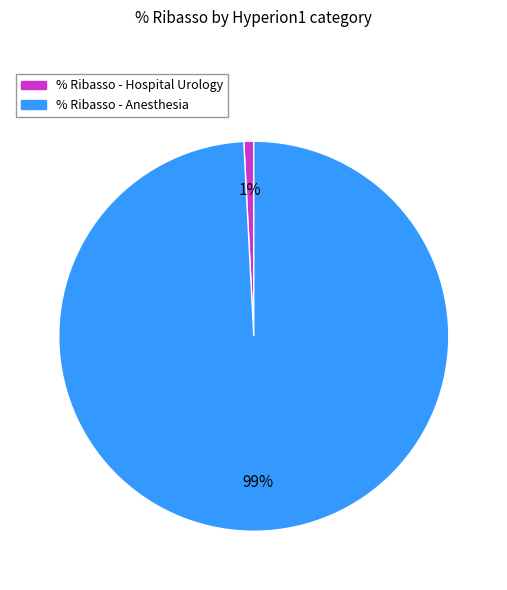

To the nearest percent, what is the difference between the largest and smallest slice percentages?

98%